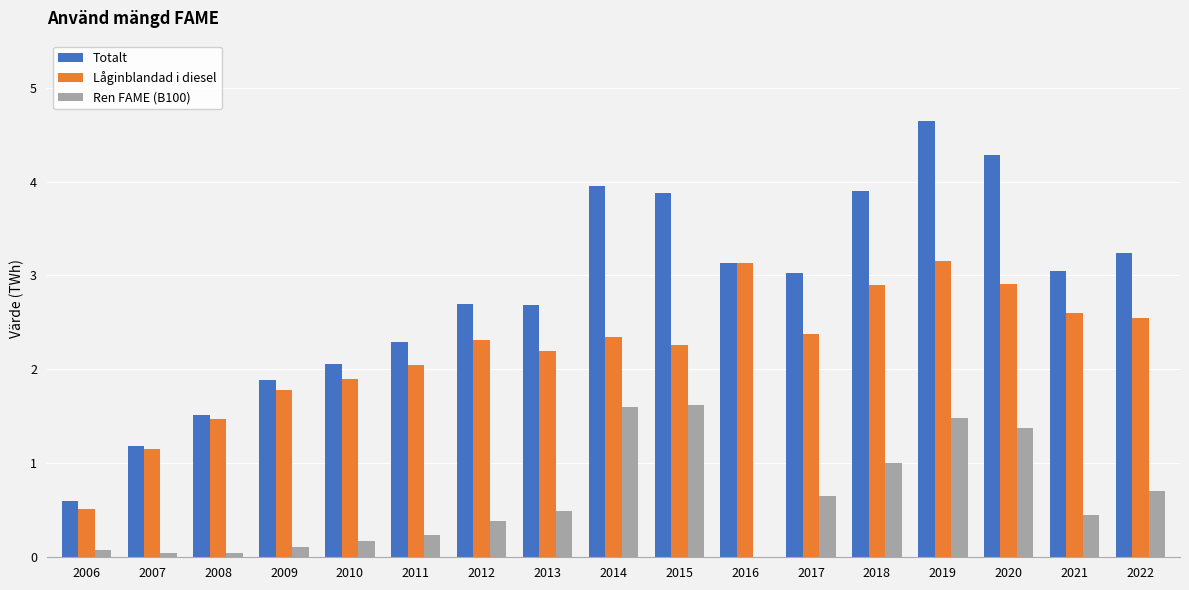

Is the value of Låginblandad i diesel at 2006 greater than the value of Ren FAME (B100) at 2010?

Yes